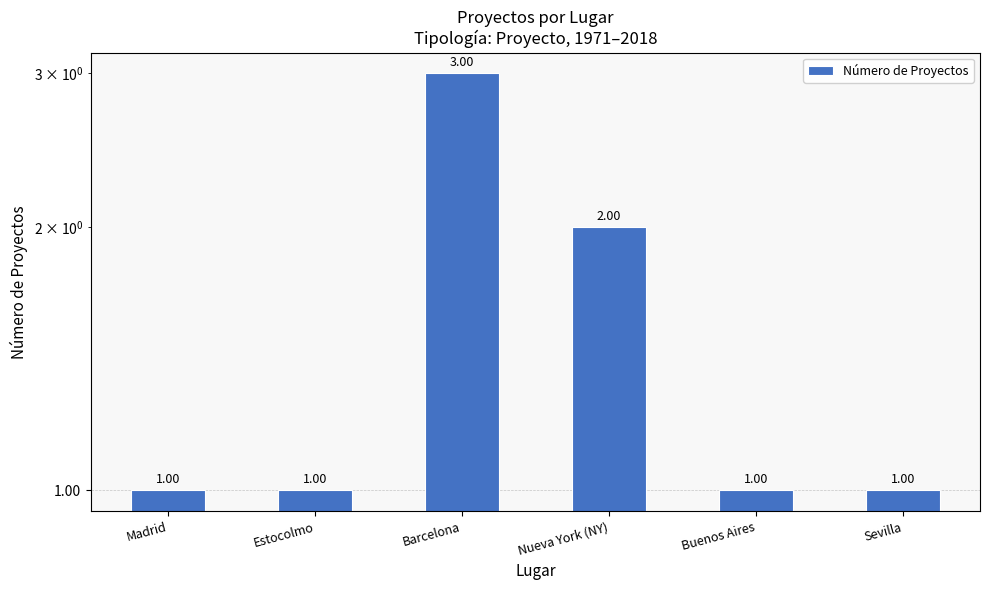

List the labels in order of value, smallest first.

Madrid, Estocolmo, Buenos Aires, Sevilla, Nueva York (NY), Barcelona